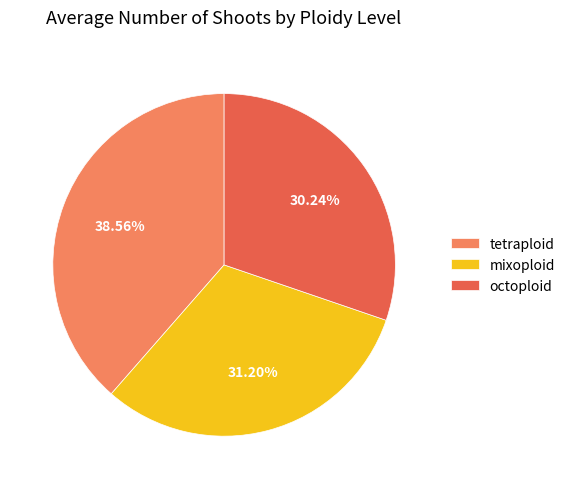

Does any single category account for the majority?

No